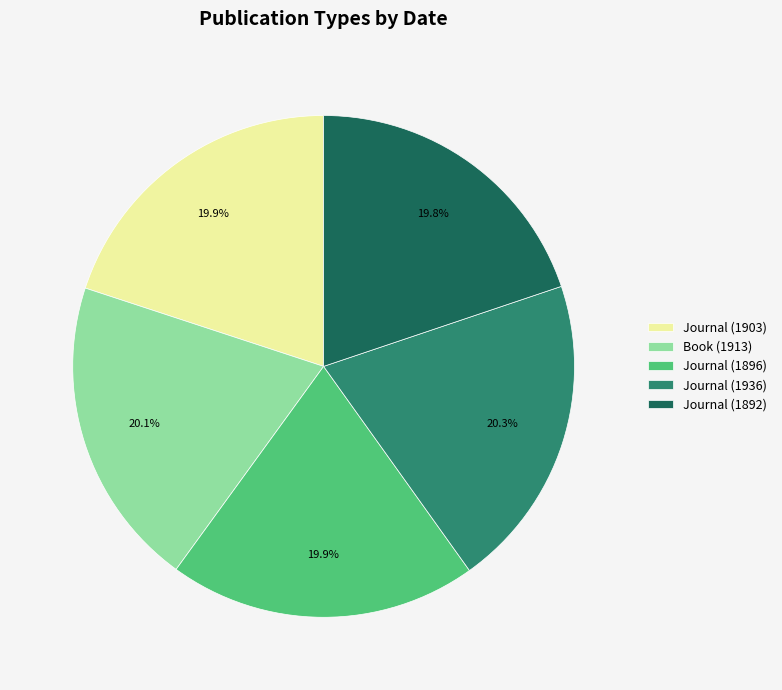

Is it true that Journal (1903) is 7% of the pie?

False